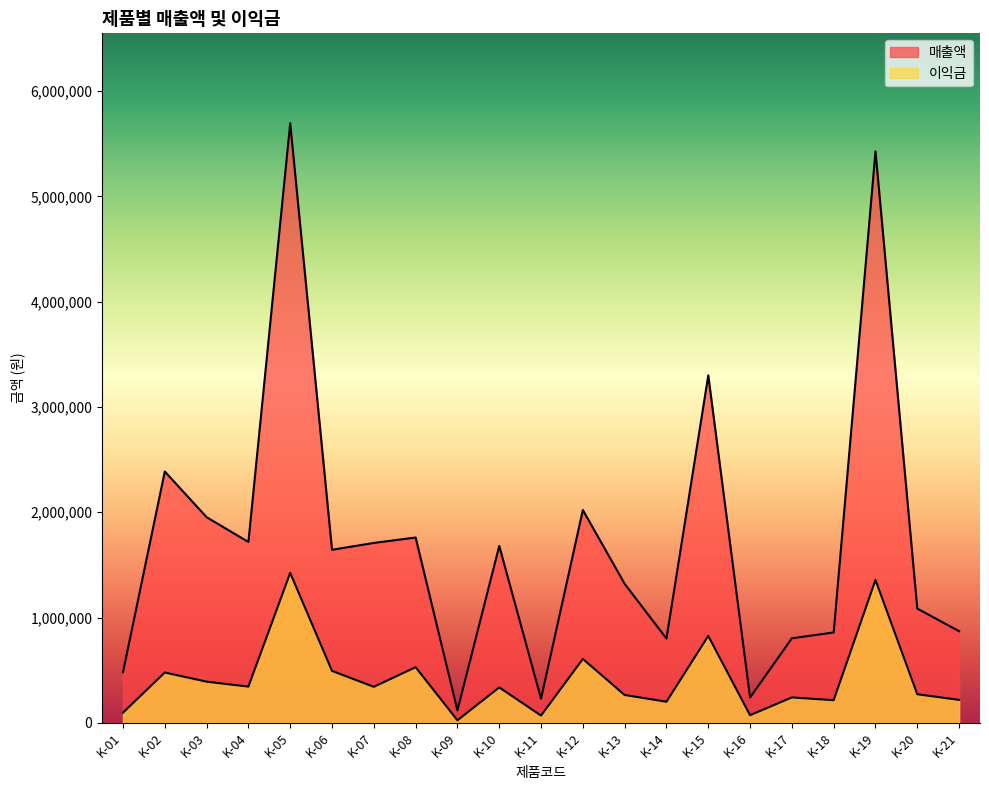

At how many categories does at least one series exceed 3343489?

2